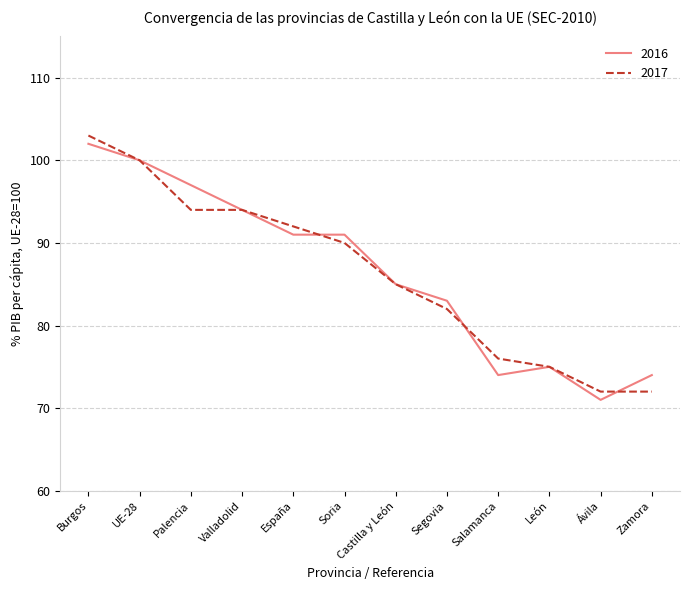

Does the chart have visible grid lines?

Yes